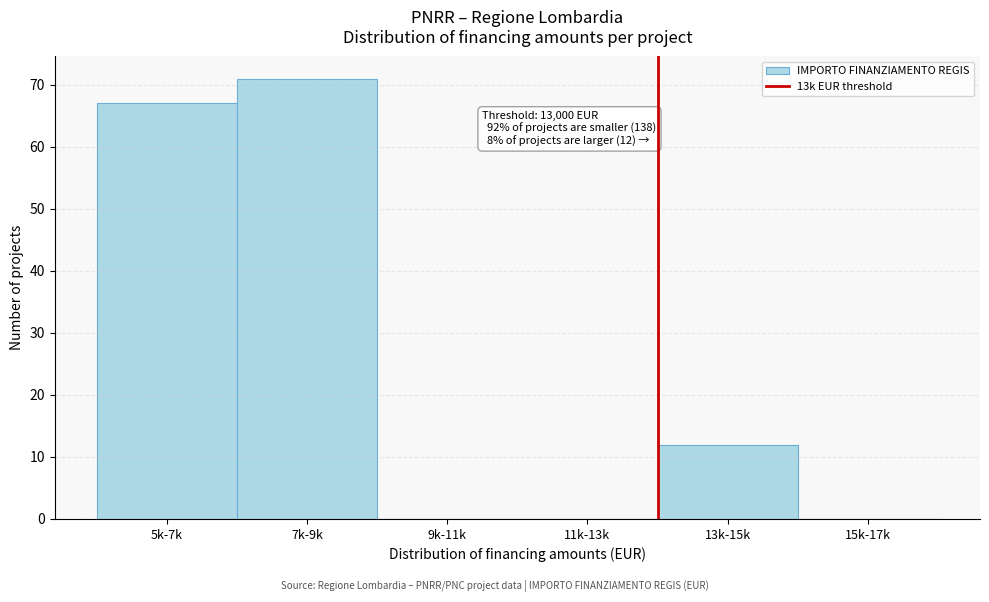

Reading left to right, list all the values displayed in this chart.

5k-7k=67	7k-9k=71	9k-11k=0	11k-13k=0	13k-15k=12	15k-17k=0